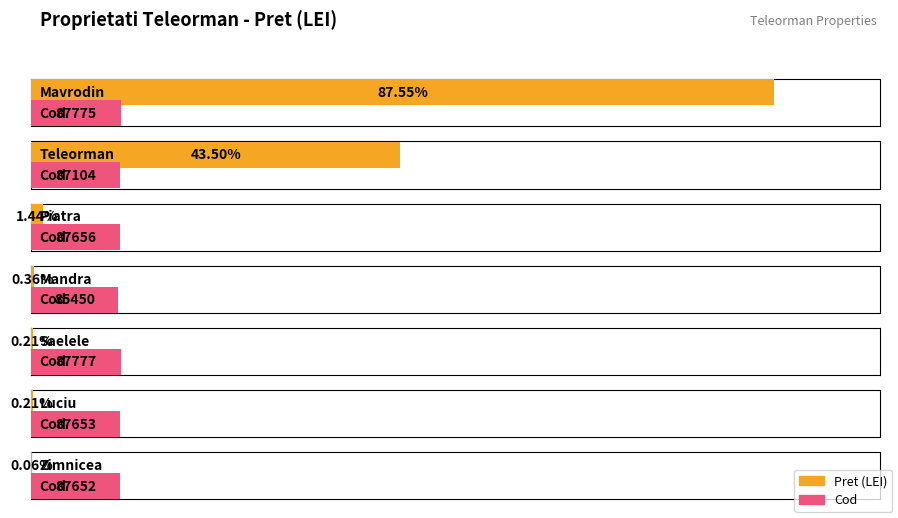

Rank the series by their average value, from highest to lowest.

Pret (LEI), Cod